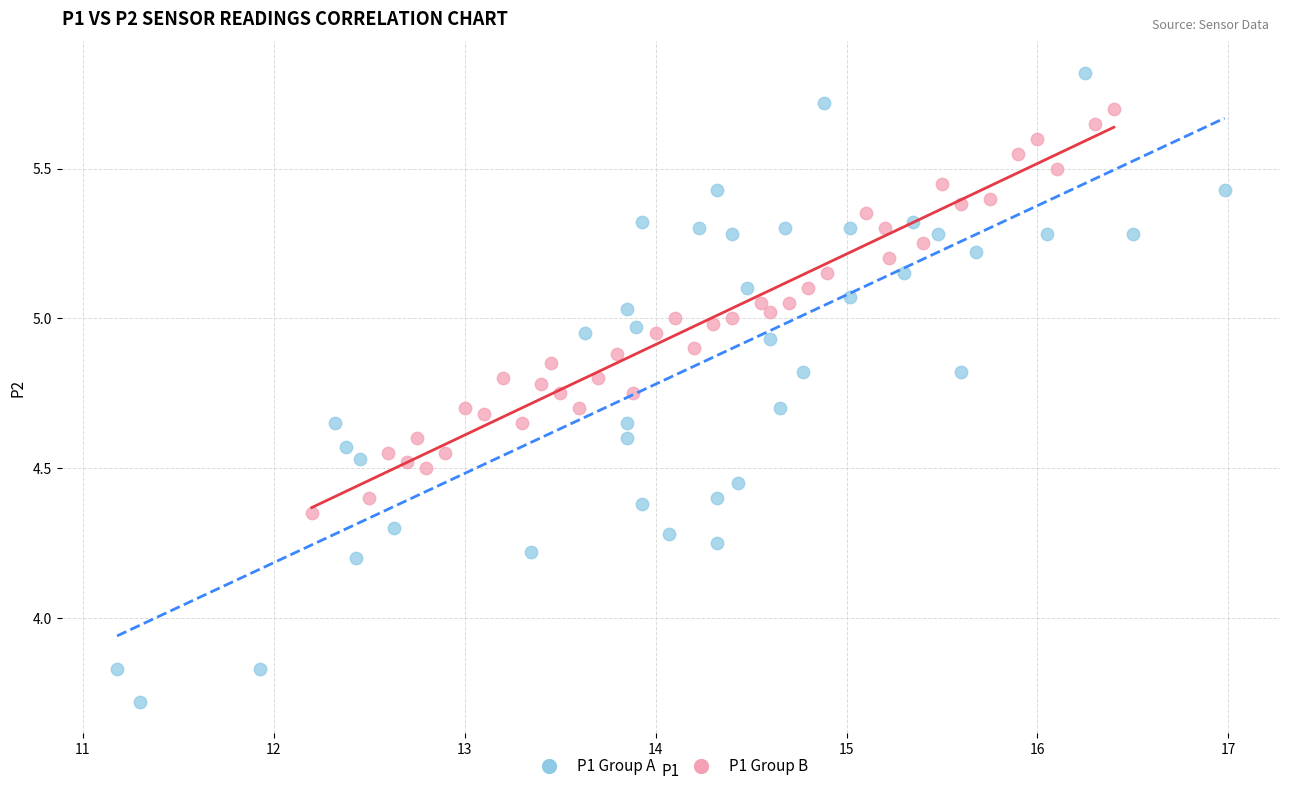

Which series has the widest spread of Y values?

P1 Group A